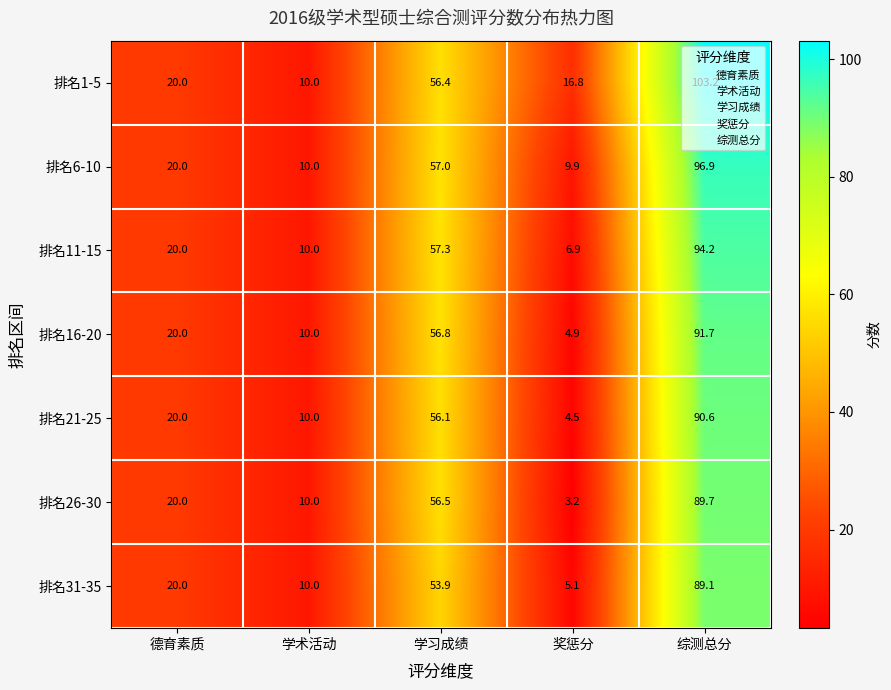

Which label corresponds to the largest value in the chart?

综测总分